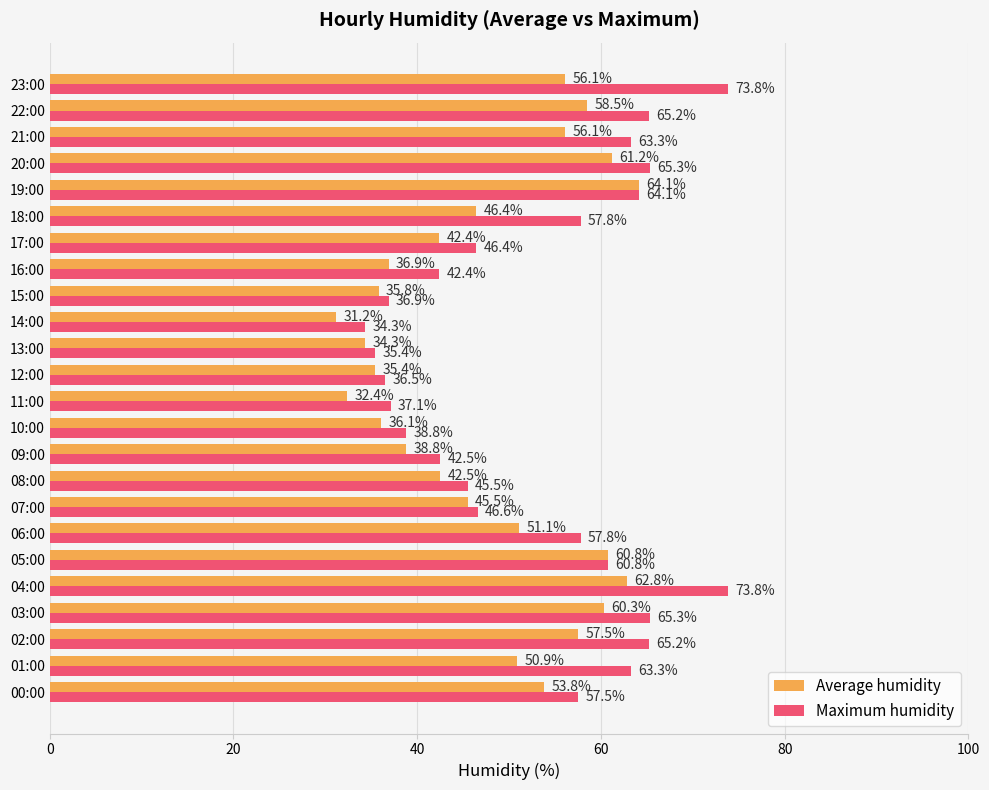

Which series has the largest total across all categories?

Maximum humidity